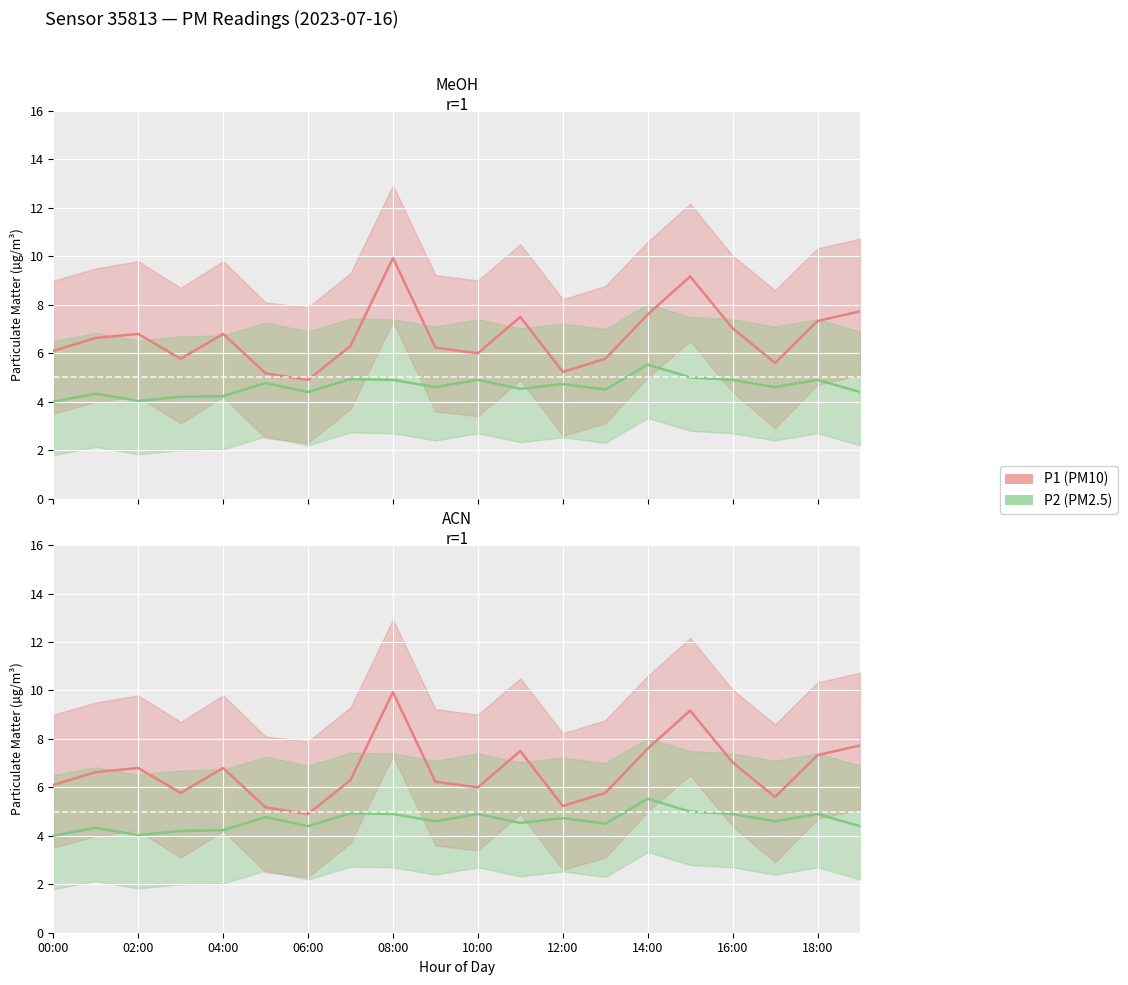

What is the value of the P2 point at the 10th from the left?

4.6